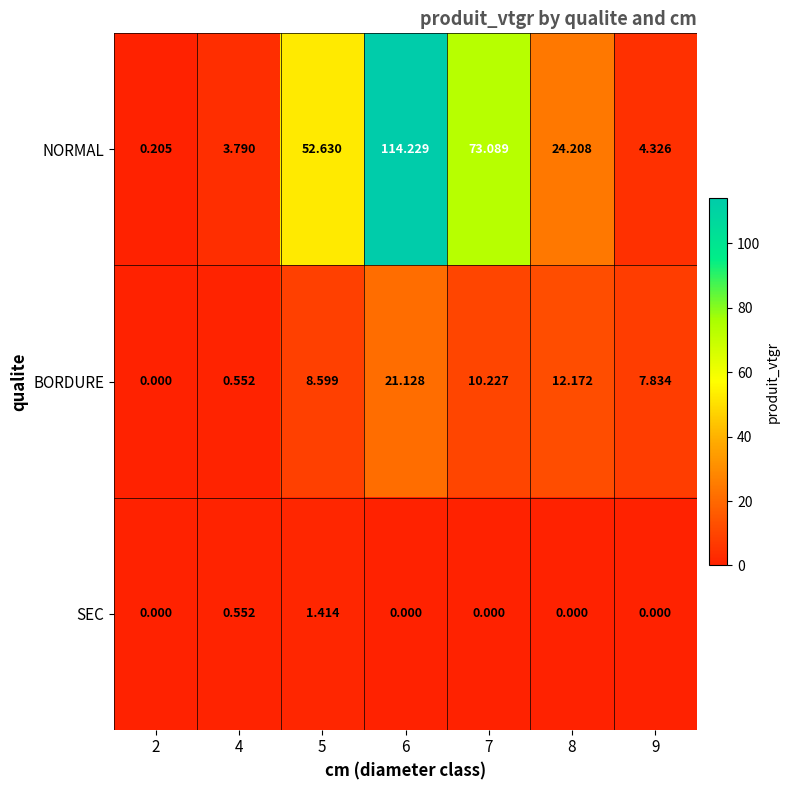

Which series has the largest total across all categories?

NORMAL